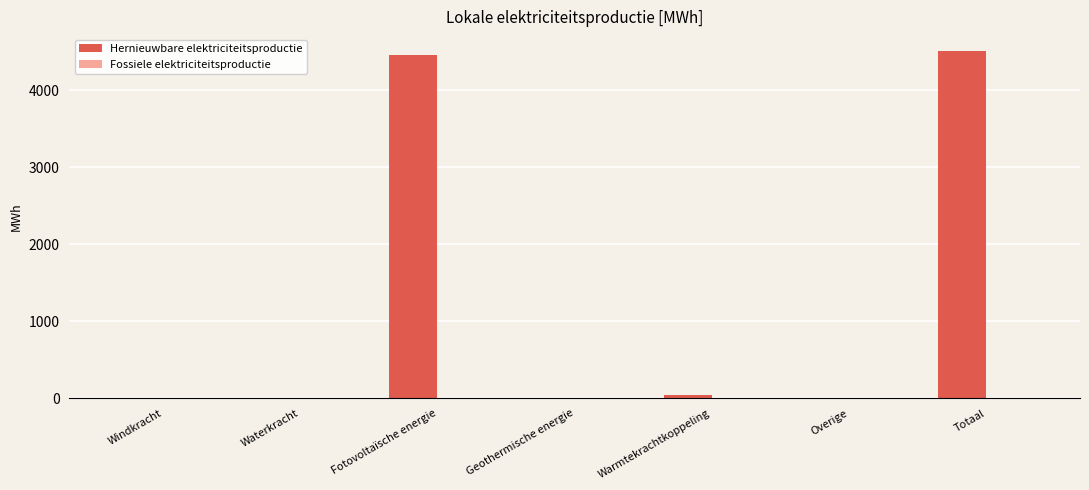

What is the greatest value displayed?

4504.3